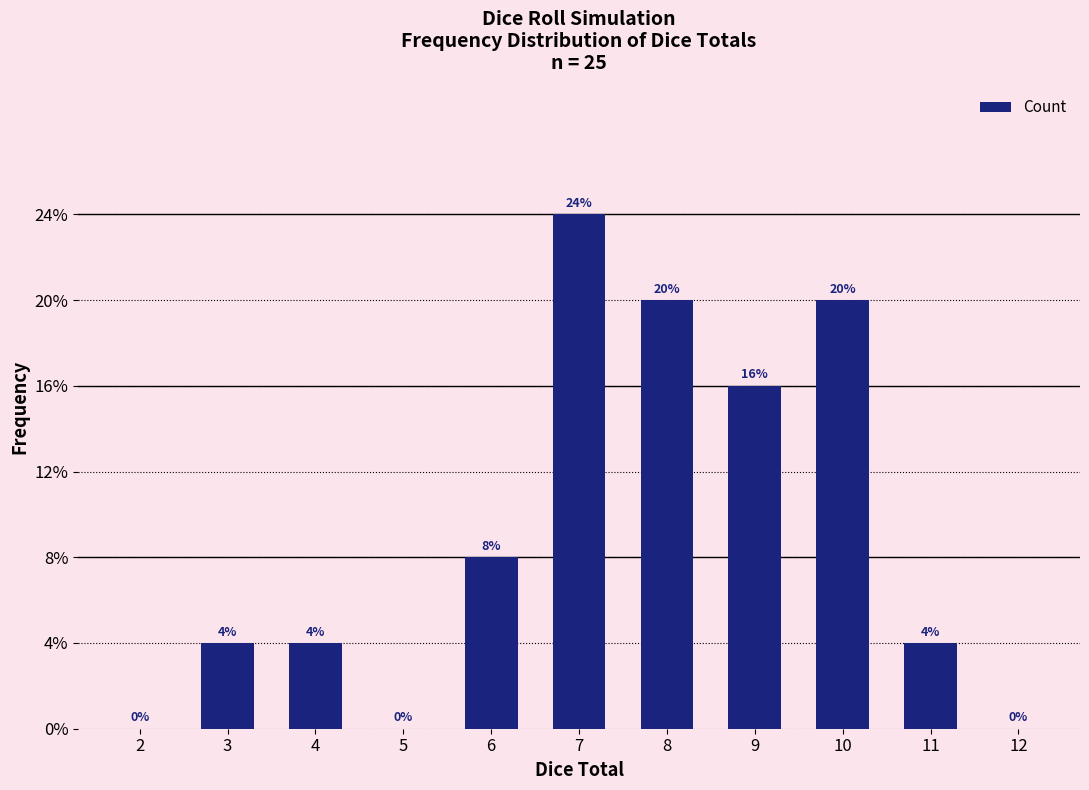

The chart shows a value of 0 at 12. True or false?

True